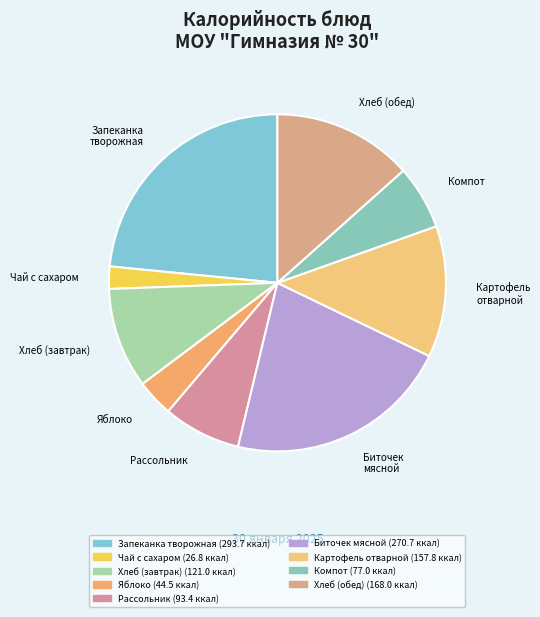

How many slices are in this pie chart?

9